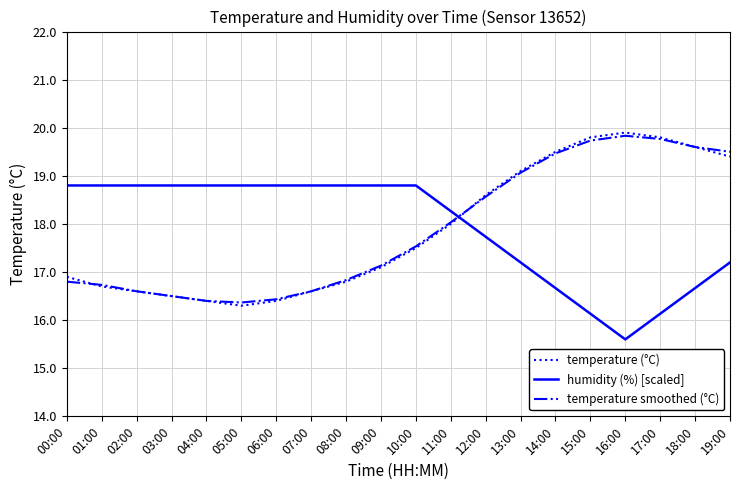

How many values in the humidity (%) [scaled] series are below 18?

8